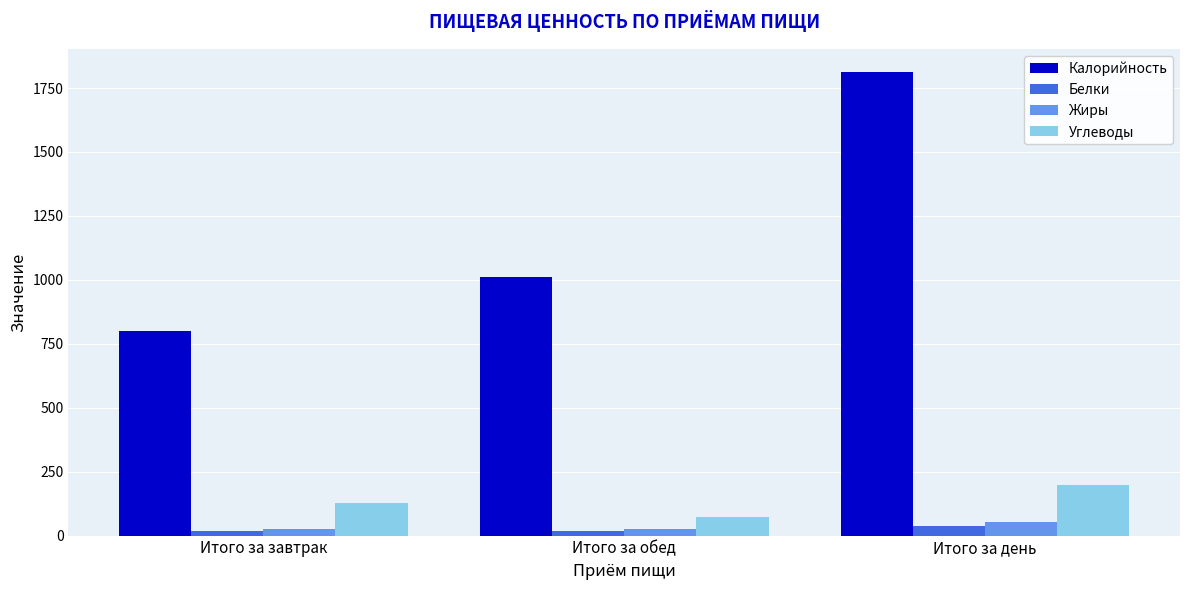

Which series has the widest spread of values?

Калорийность